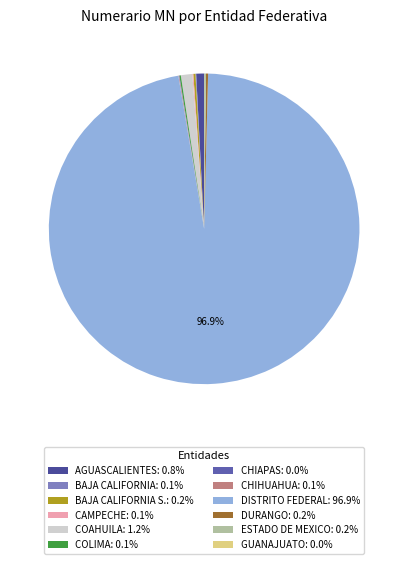

Which slice is the smallest?

GUANAJUATO